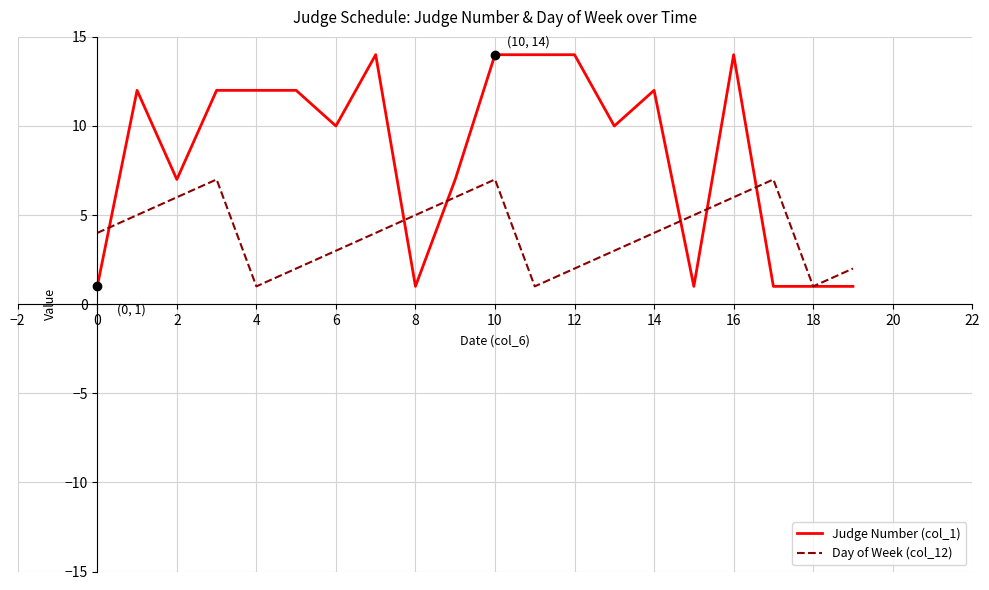

Which series has the widest spread of values?

Judge Number (col_1)